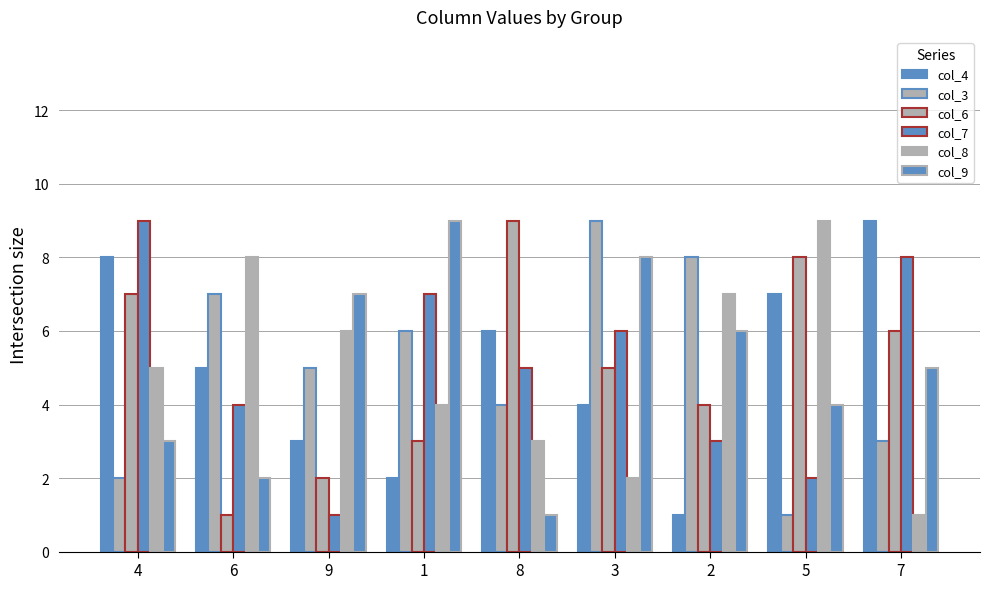

Count the number of data series in this chart.

6